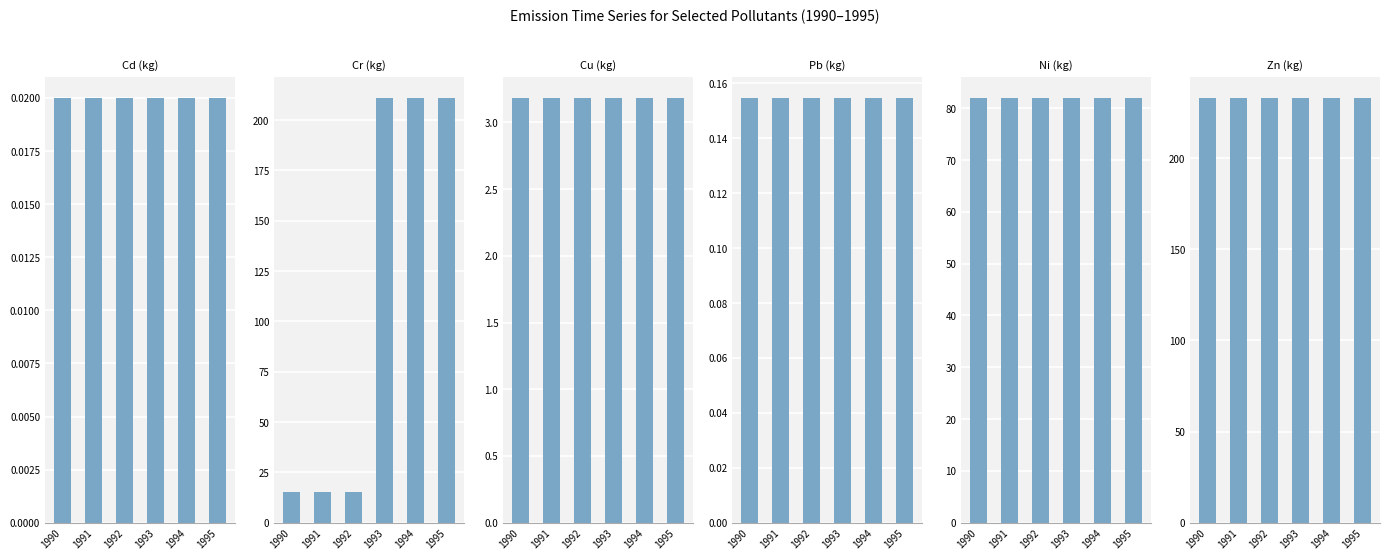

Reading left to right, extract all data points from this chart.

Cd (kg): 0.0	0.0	0.0	0.0	0.0	0.0
Cr (kg): 15.0	15.0	15.0	211.0	211.0	211.0
Cu (kg): 3.2	3.2	3.2	3.2	3.2	3.2
Pb (kg): 0.2	0.2	0.2	0.2	0.2	0.2
Ni (kg): 82.0	82.0	82.0	82.0	82.0	82.0
Zn (kg): 233.0	233.0	233.0	233.0	233.0	233.0